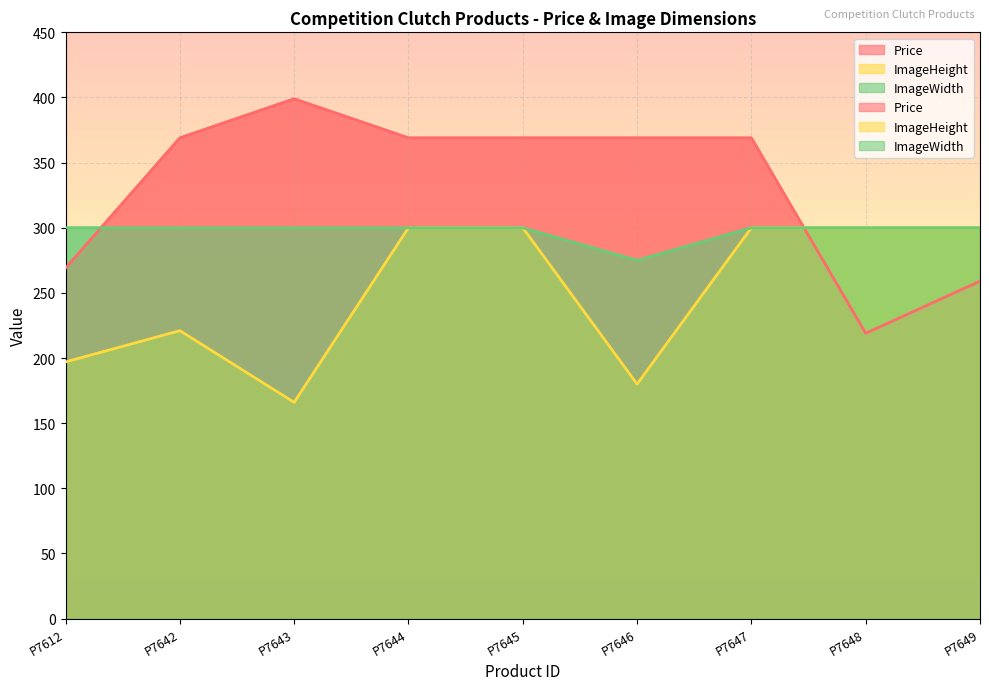

How many series are shown in this chart?

3